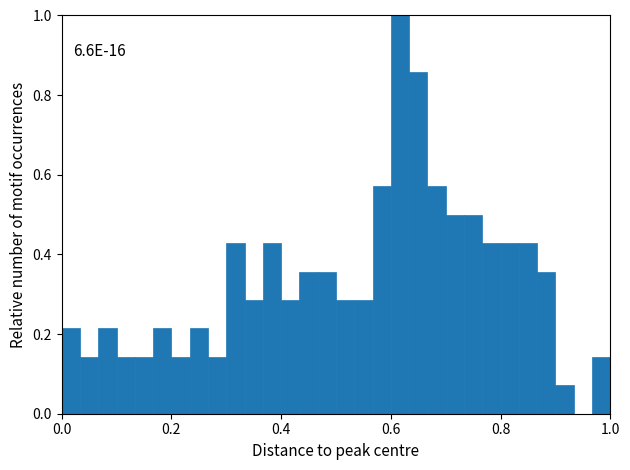

Read against the x-axis, roughly where is the centre of the tallest bar?

0.62